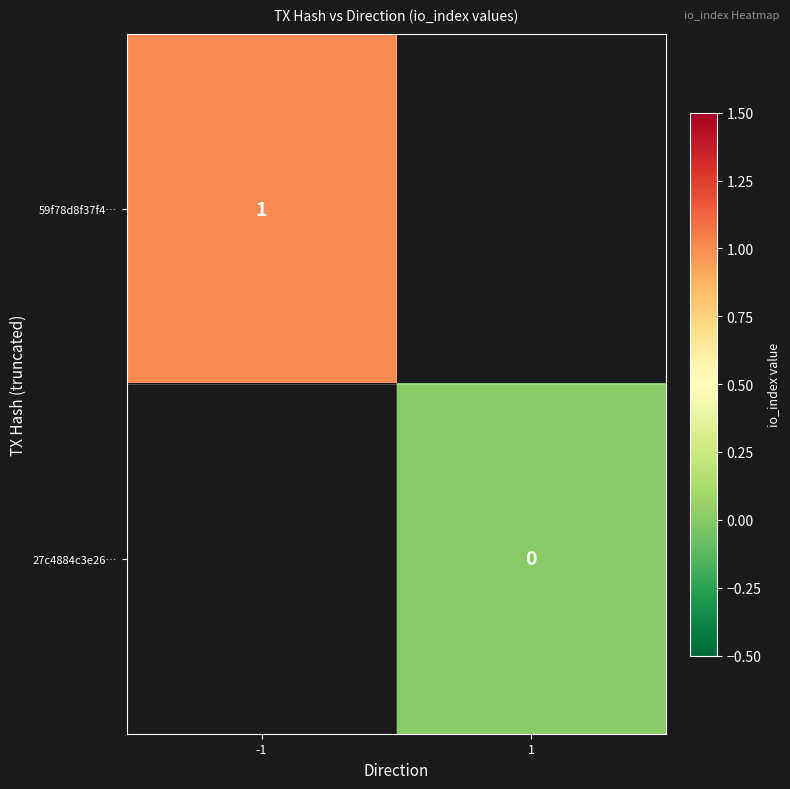

Rank the categories by 27c4884c3e26… value from highest to lowest.

-1, 1